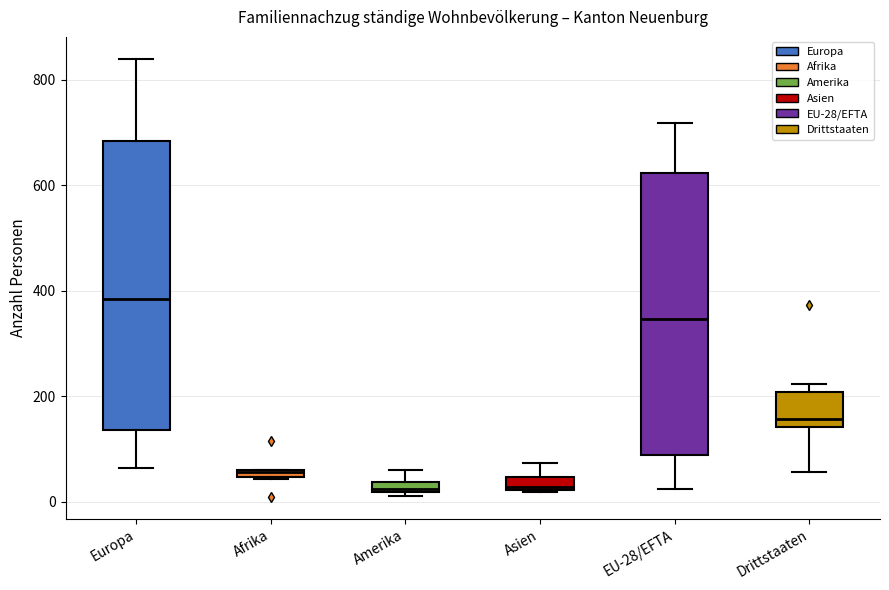

Where is the upper edge of the box for Drittstaaten on the y-axis? The values are not printed on the chart, so give them approximately, as read against the axis.

200